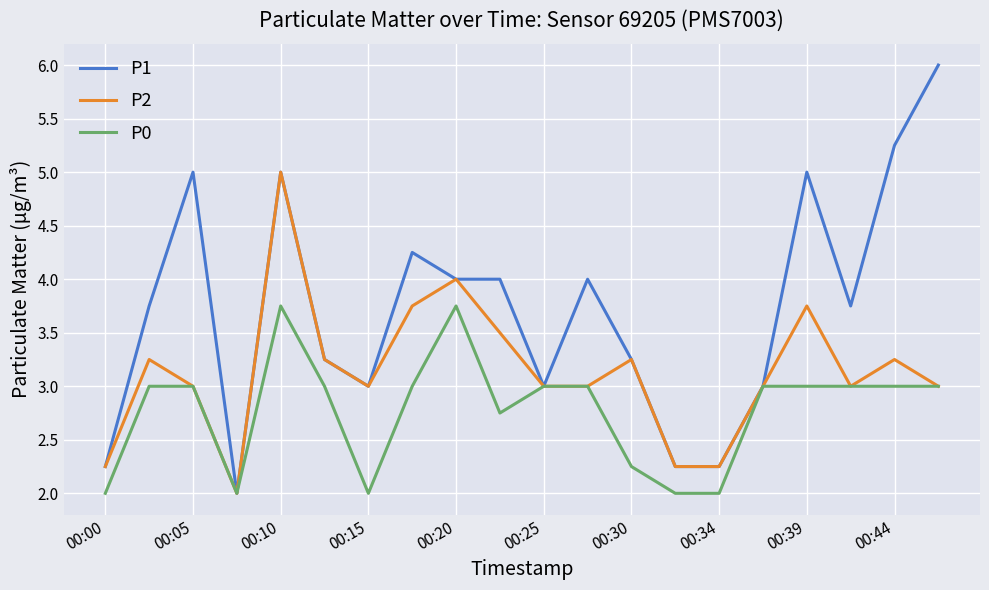

Which series has the largest total across all categories?

P1